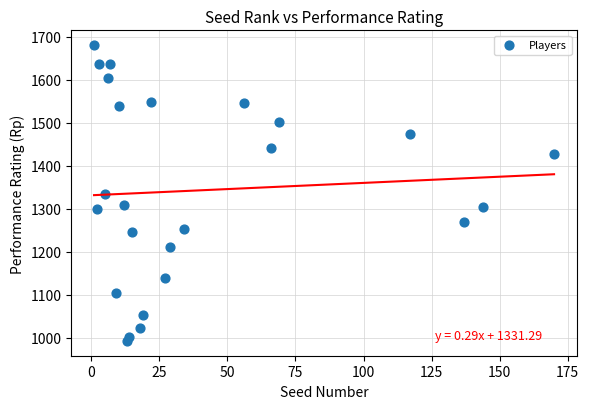

What is the range of X values (max minus min)?

169